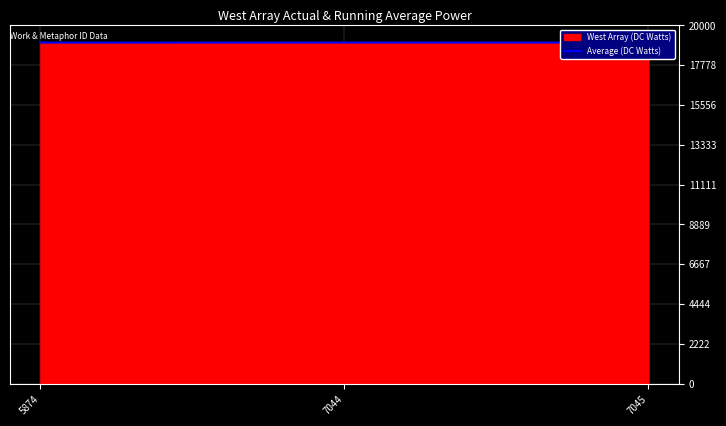

How many categories are shown in the chart?

3